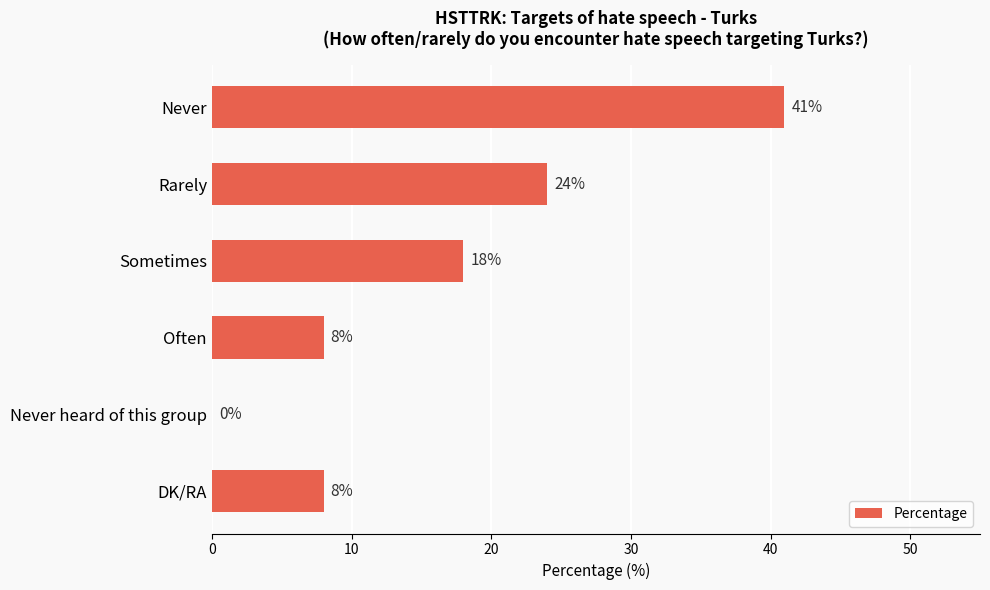

At which label is the value closest to 20?

Sometimes